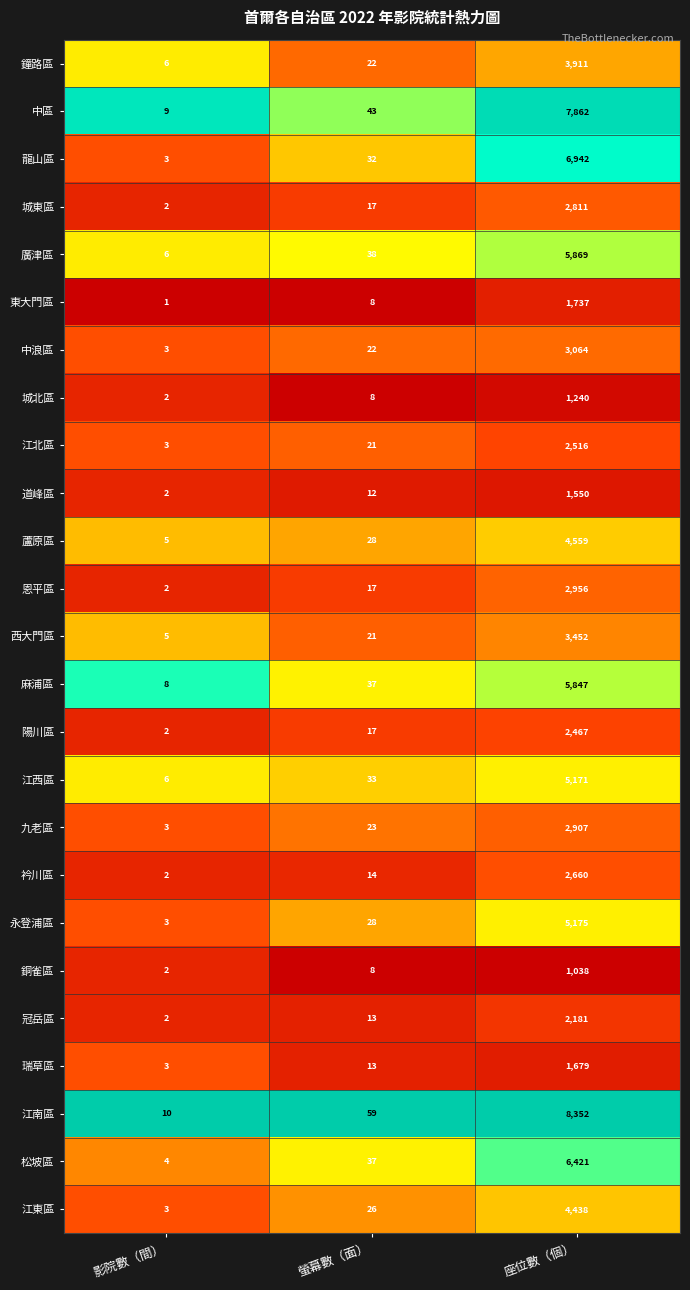

At which label does 江北區 reach its minimum?

影院數（間）